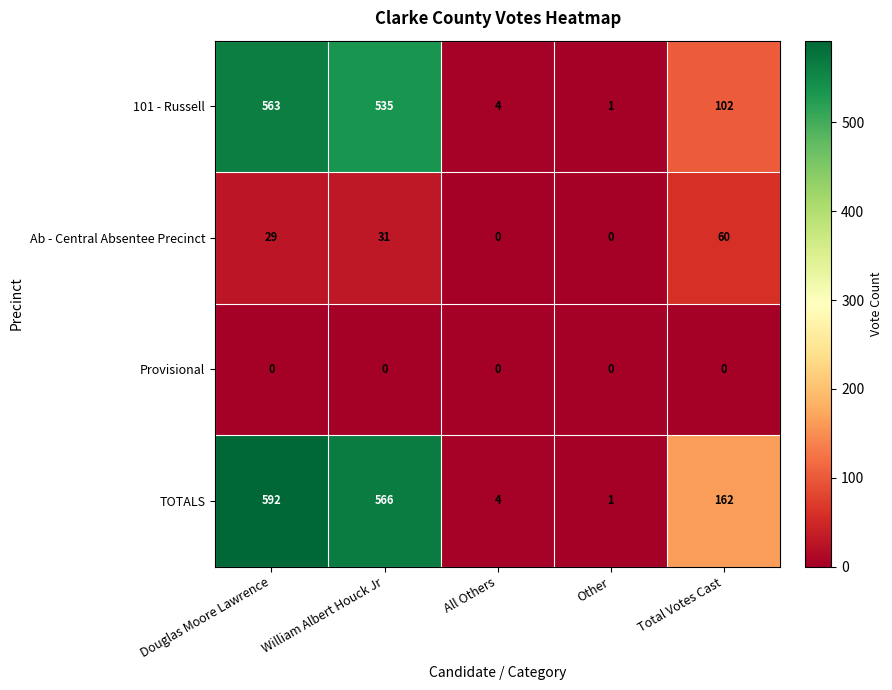

Is the value of Provisional at Other greater than the value of 101 - Russell at All Others?

No